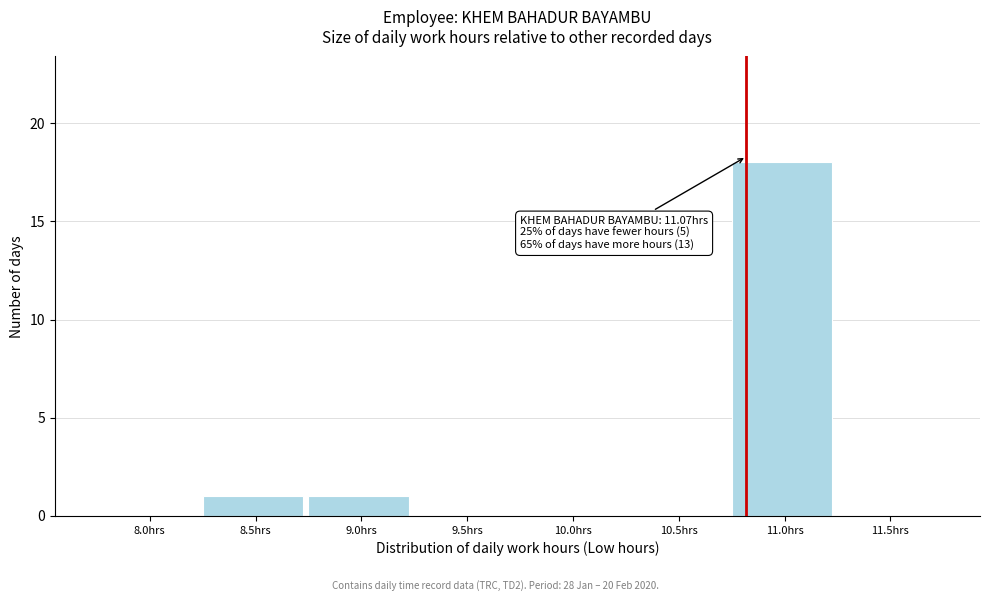

Reading left to right, transcribe all the data shown in this chart.

8.0hrs=0	8.5hrs=1	9.0hrs=1	9.5hrs=0	10.0hrs=0	10.5hrs=0	11.0hrs=18	11.5hrs=0